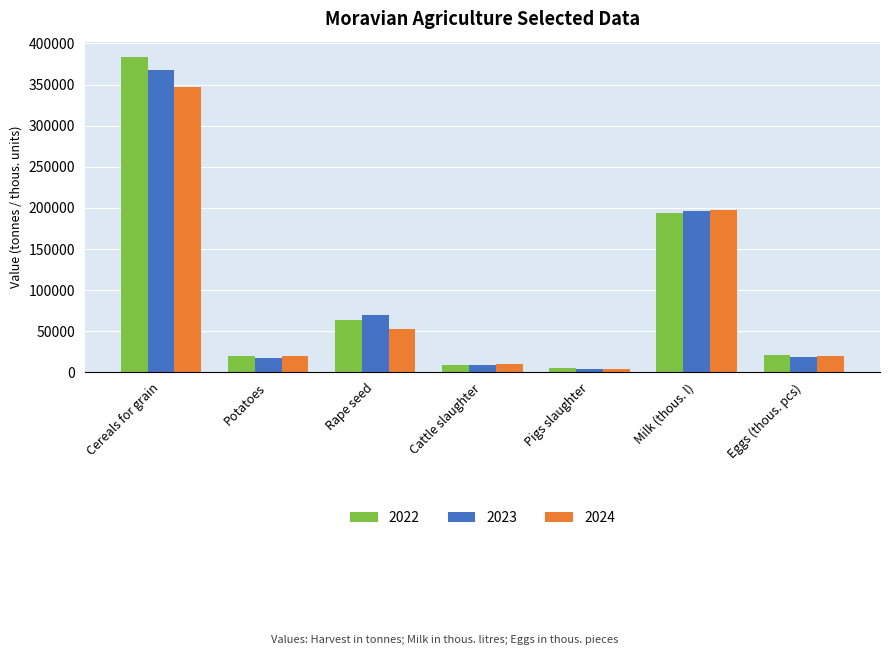

Is the value of 2023 at Potatoes greater than the value of 2022 at Cereals for grain?

No